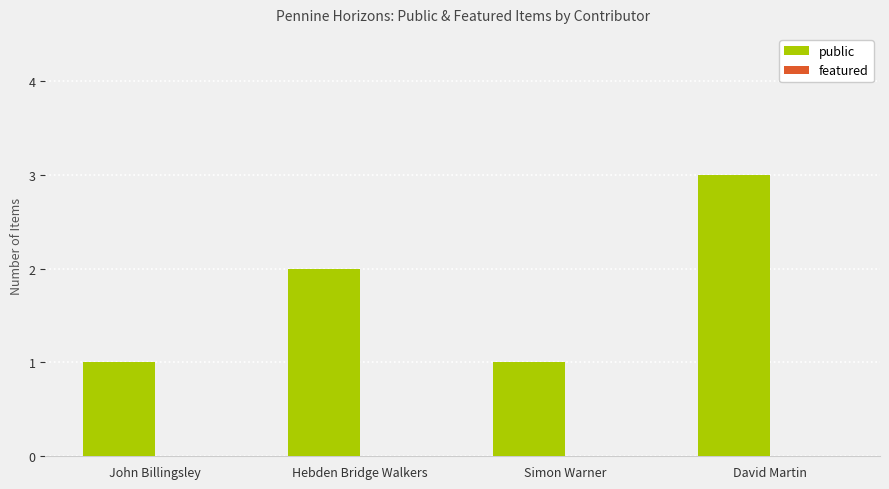

Is it true that the value at David Martin is 1?

False